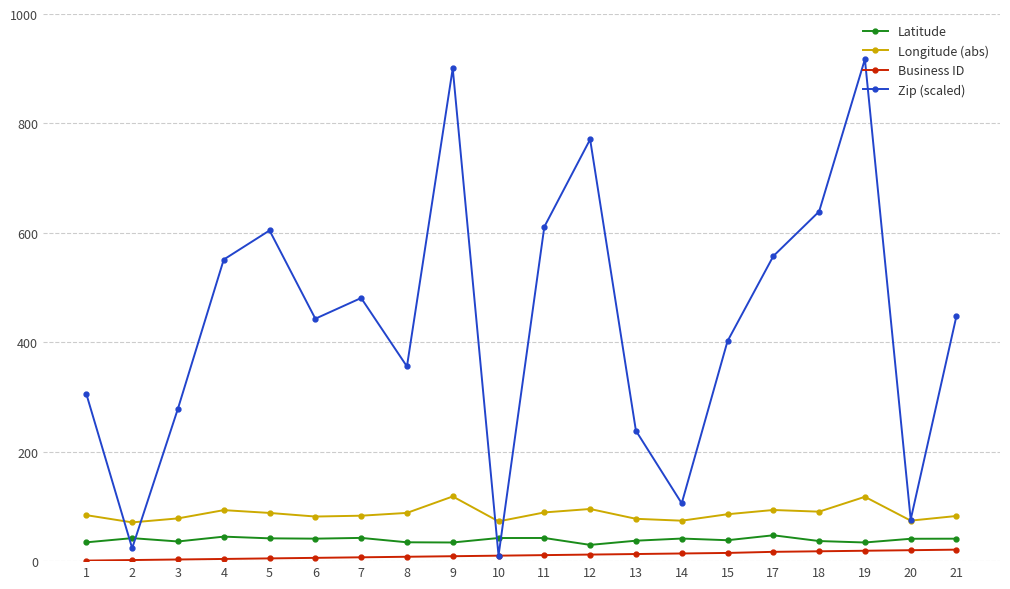

What is the value of the Longitude (abs) point at the 11th from the left?

89.0